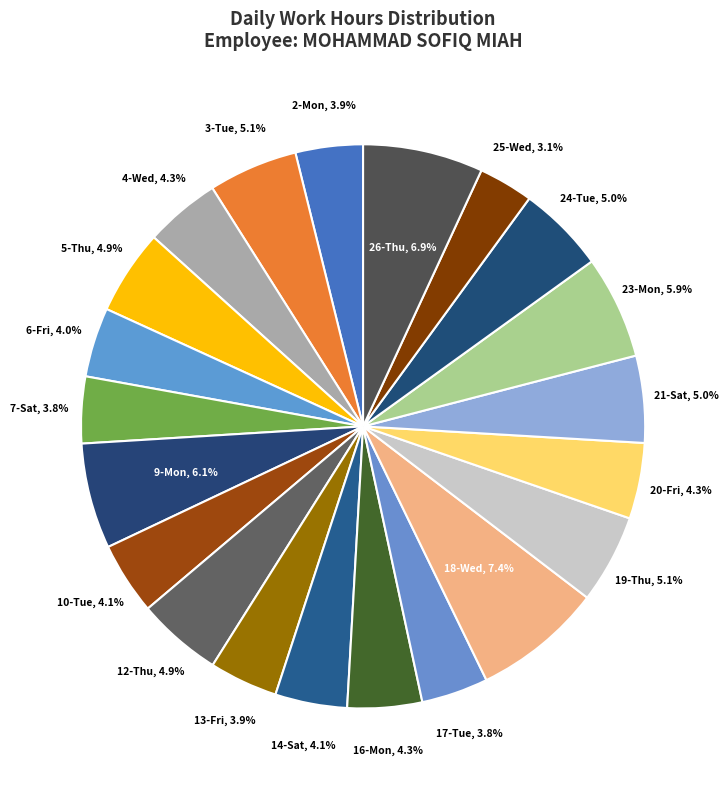

Count the number of slices in the pie.

21